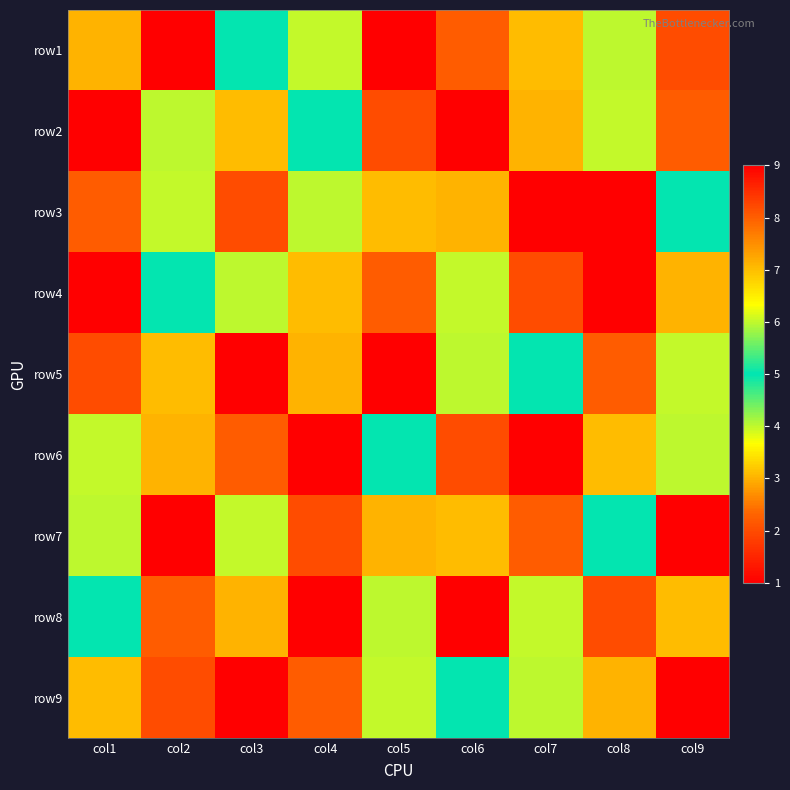

At how many categories does at least one series exceed 2?

9